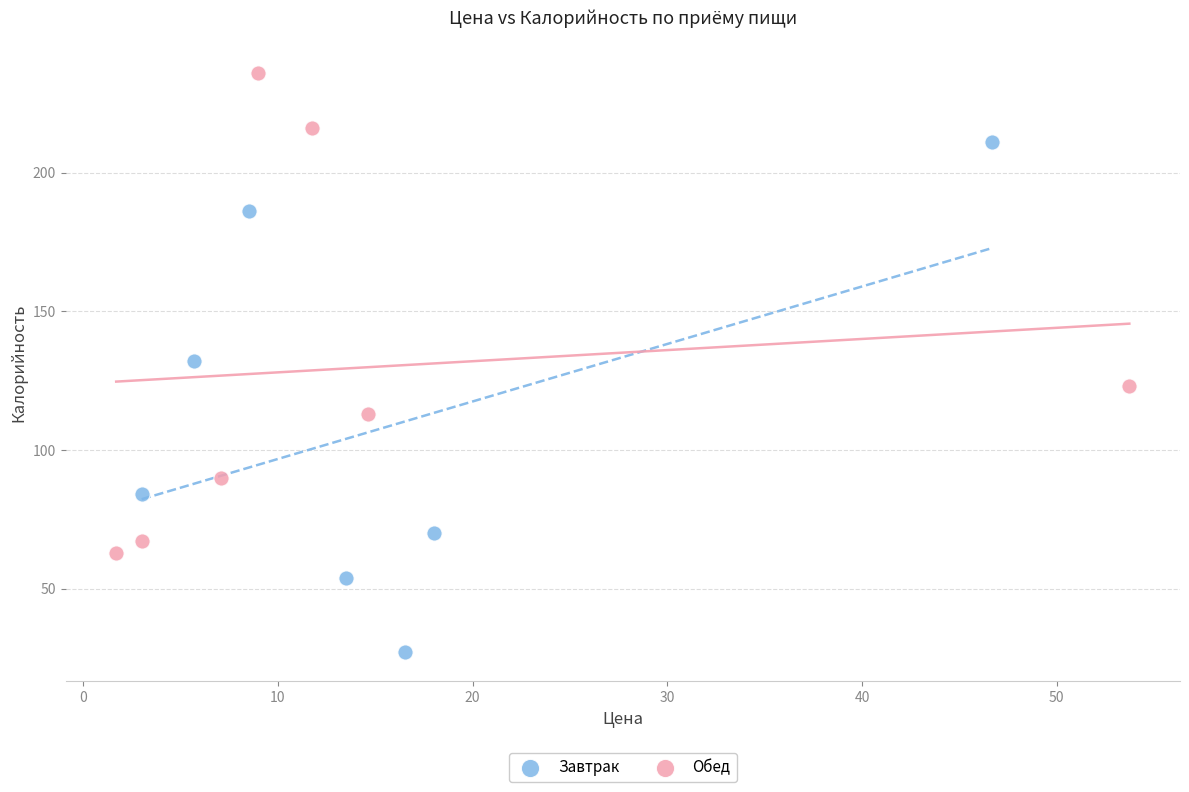

Which series contains the lowest Y value?

Завтрак